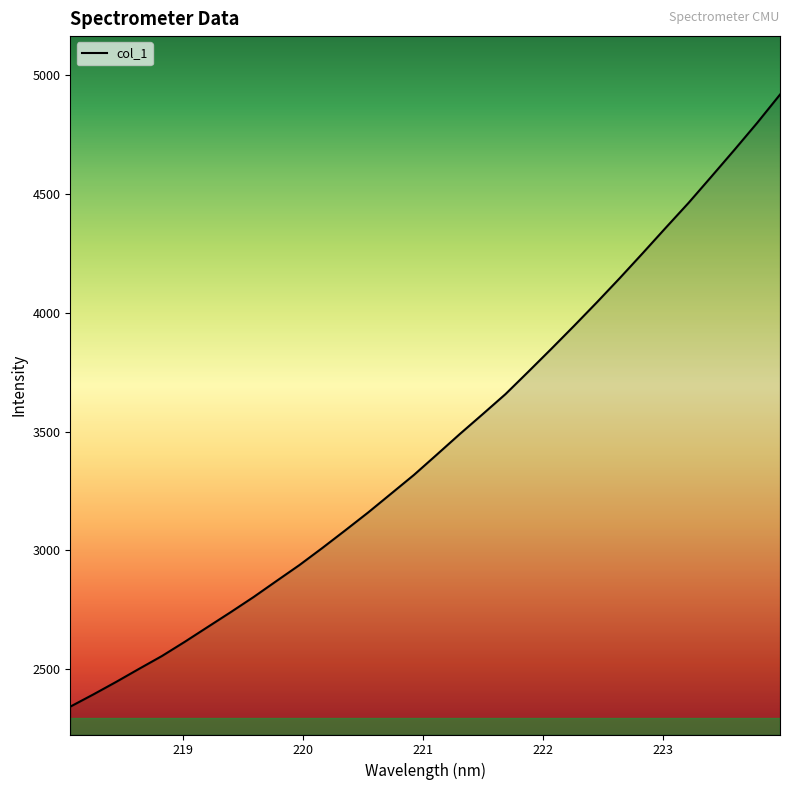

What is the difference between the maximum and minimum values?

2573.6